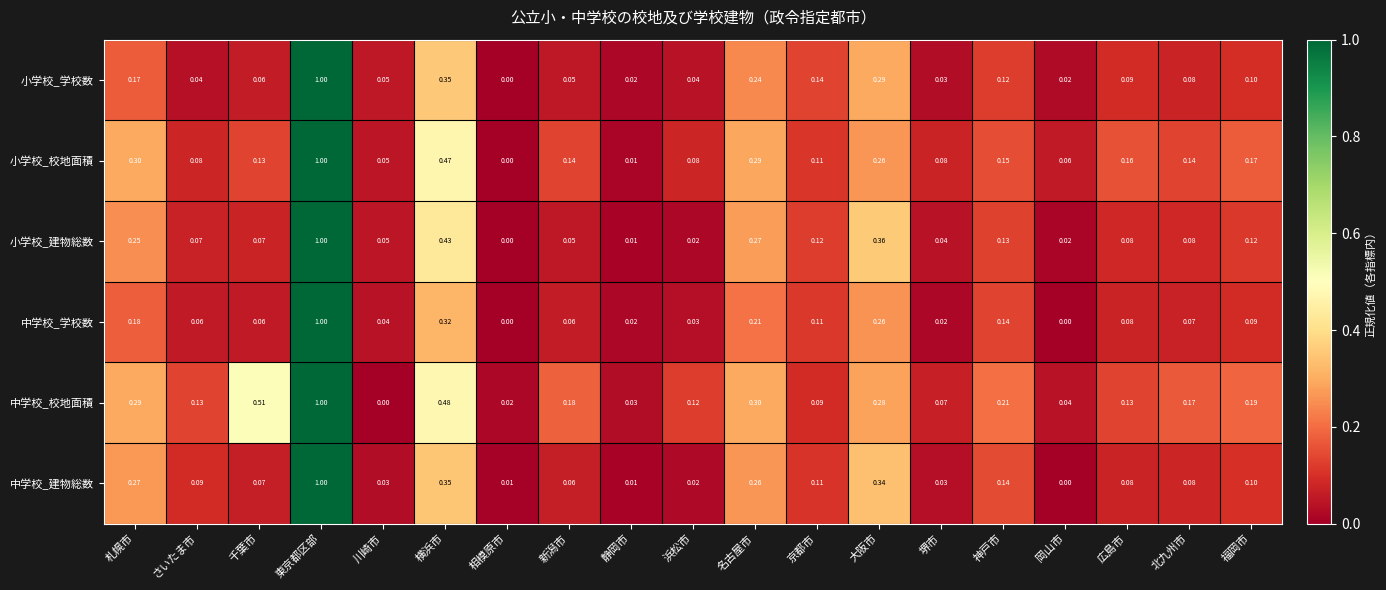

Which series has the largest total across all categories?

中学校_校地面積